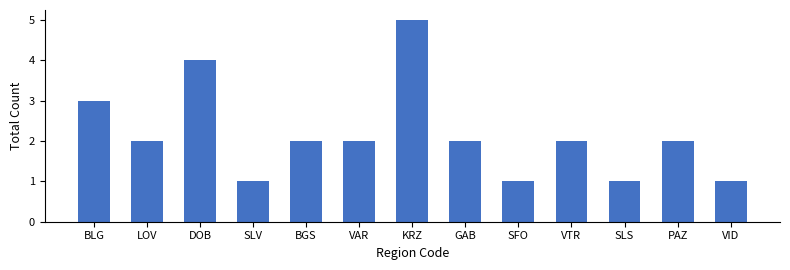

Where does the data first go above 2?

BLG